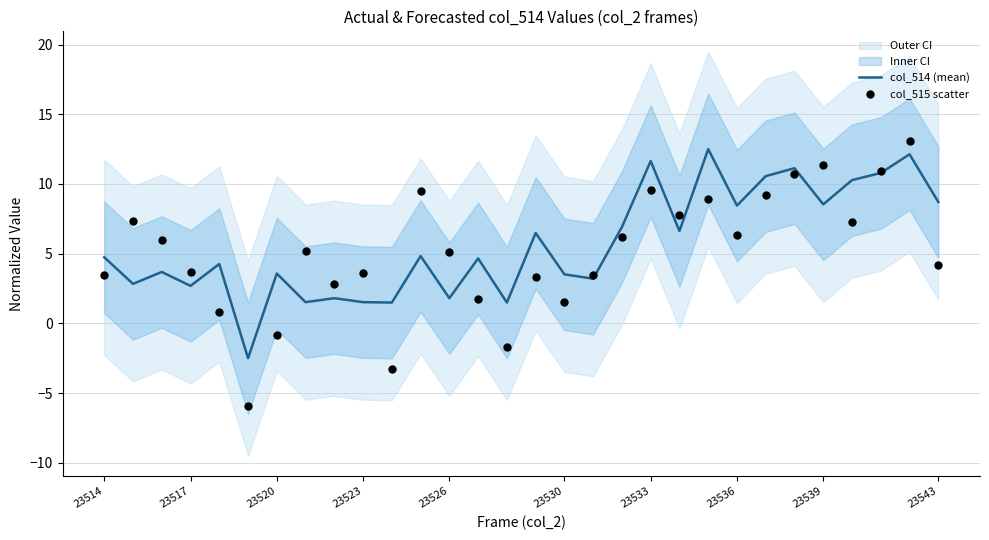

Which series has the largest Y range (max minus min)?

col_515 scatter